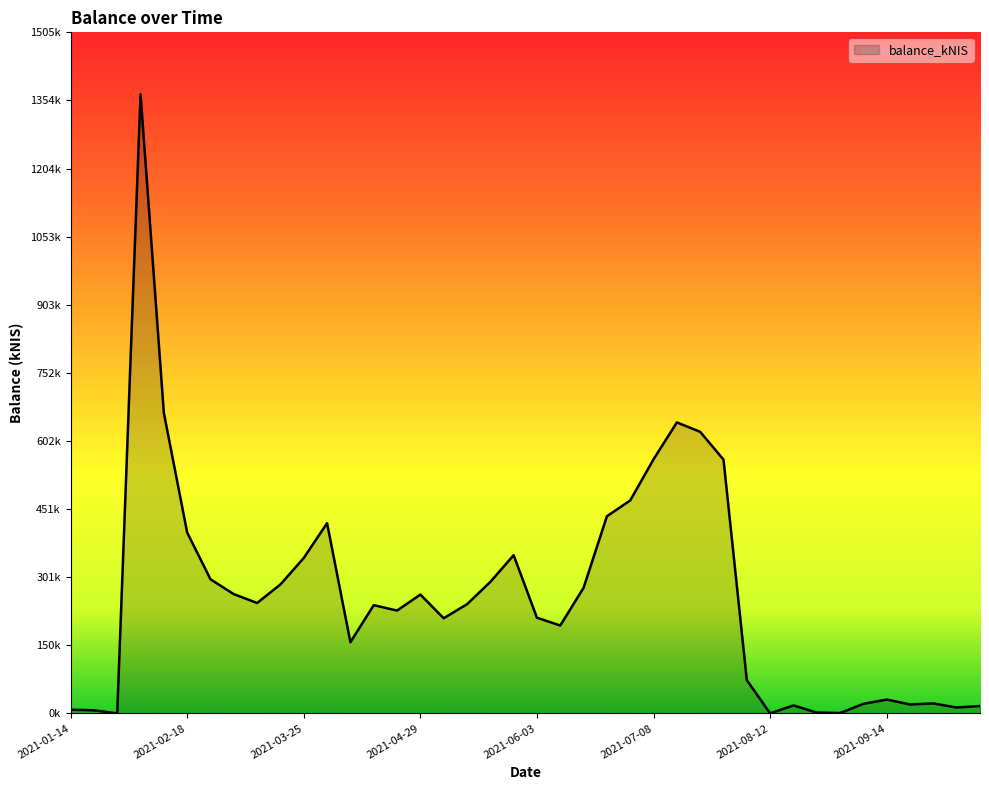

Is this an area chart (filled region under the line)?

Yes